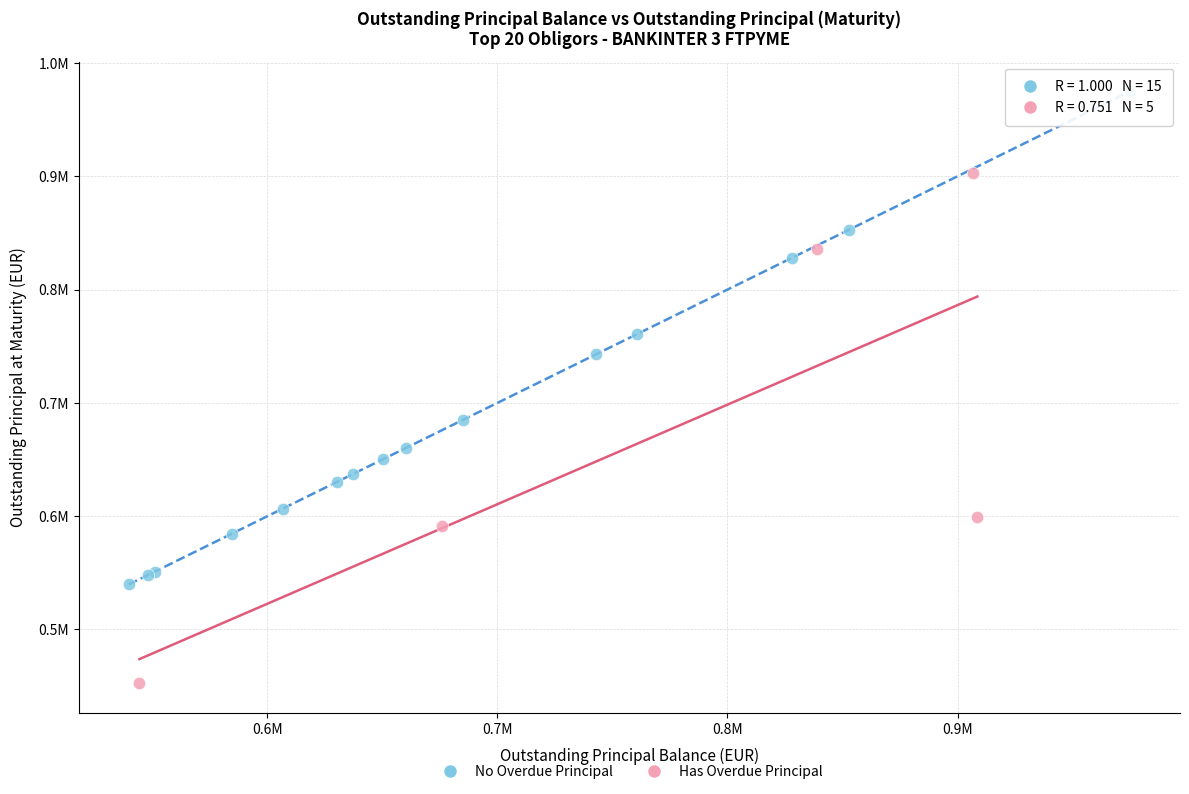

Which series reaches the minimum Y coordinate?

Has Overdue Principal